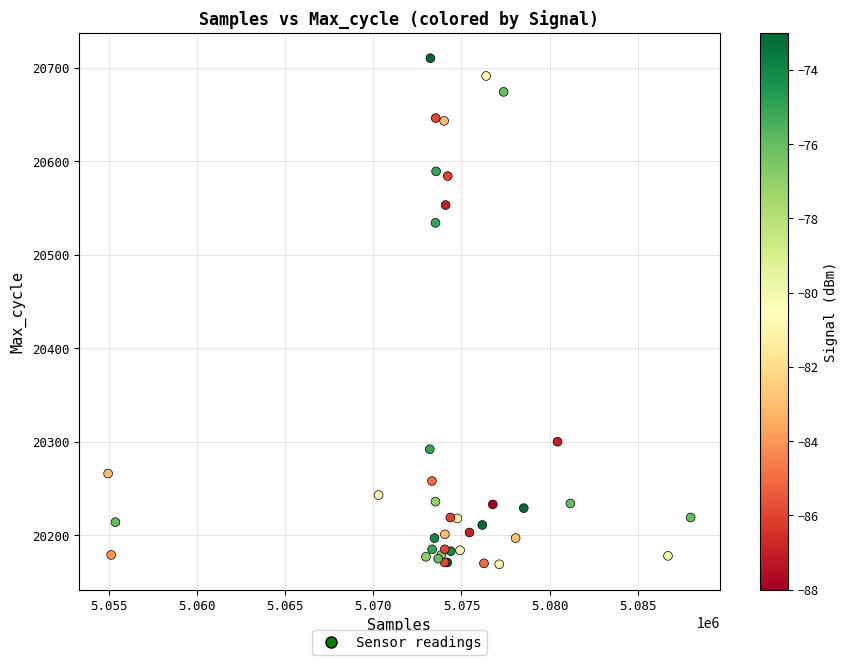

What Y value in the scatter plot is closest to 20439?

20534